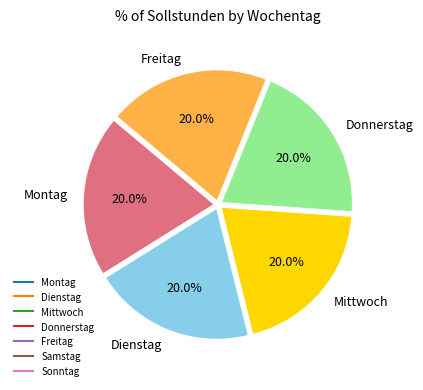

Does any single category account for the majority?

No